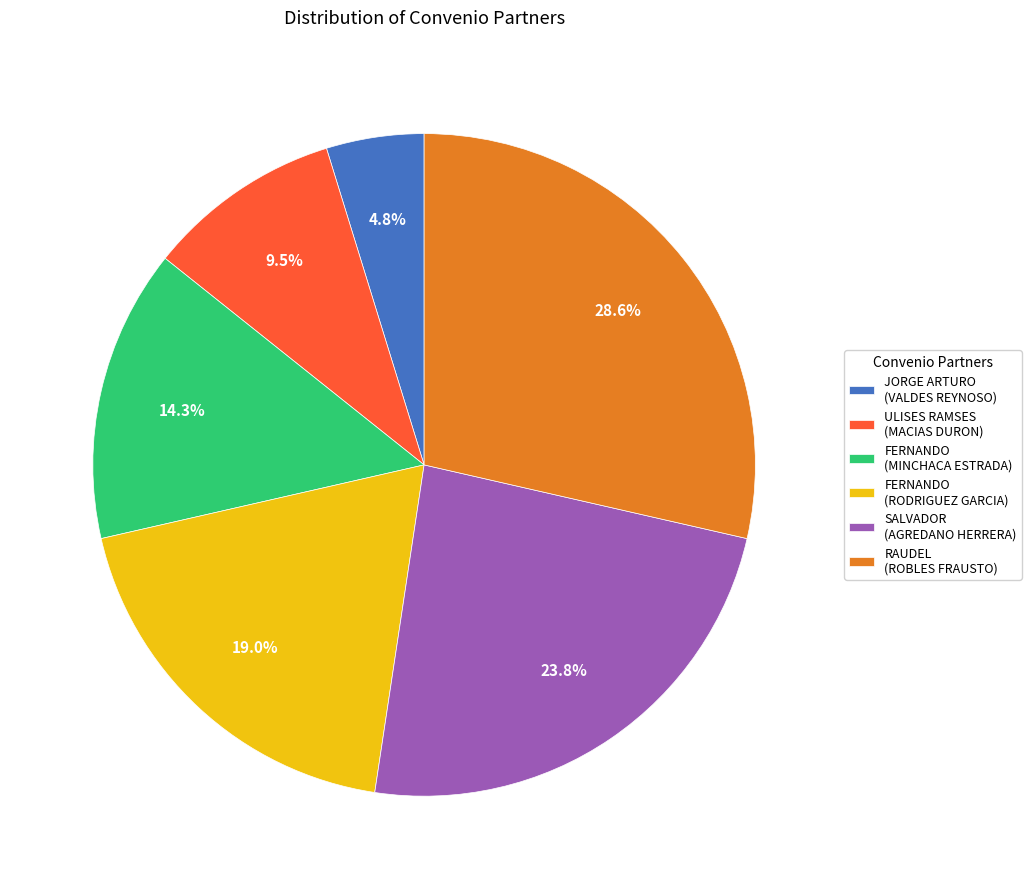

Rank the categories by value from lowest to highest.

JORGE ARTURO (VALDES REYNOSO), ULISES RAMSES (MACIAS DURON), FERNANDO (MINCHACA ESTRADA), FERNANDO (RODRIGUEZ GARCIA), SALVADOR (AGREDANO HERRERA), RAUDEL (ROBLES FRAUSTO)